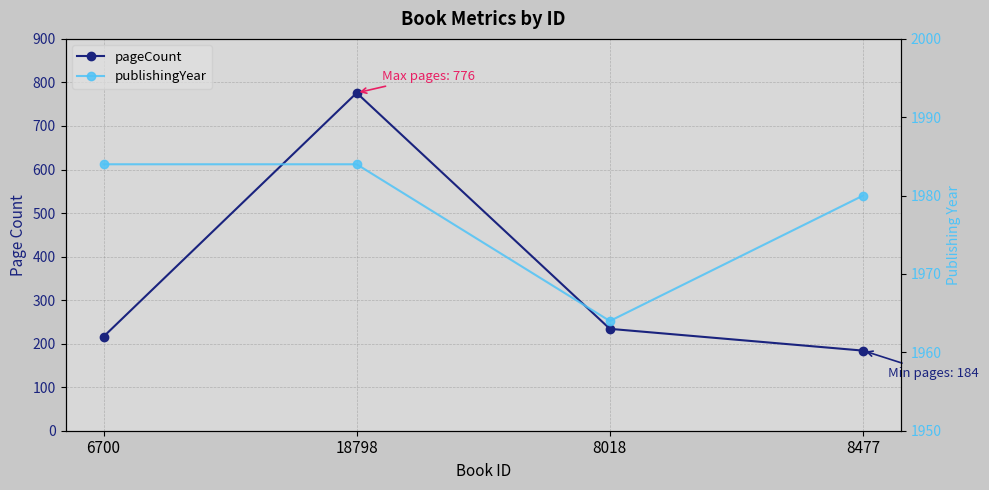

What position from the left is 8477?

4